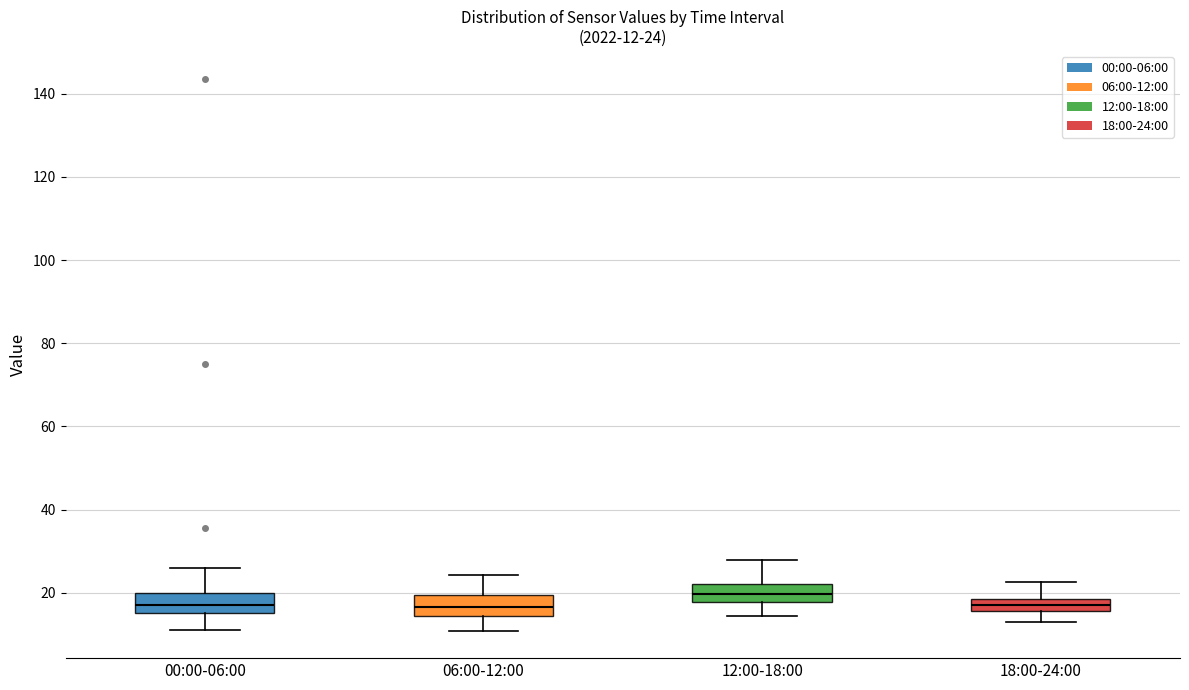

Which box has the highest median line?

12:00-18:00